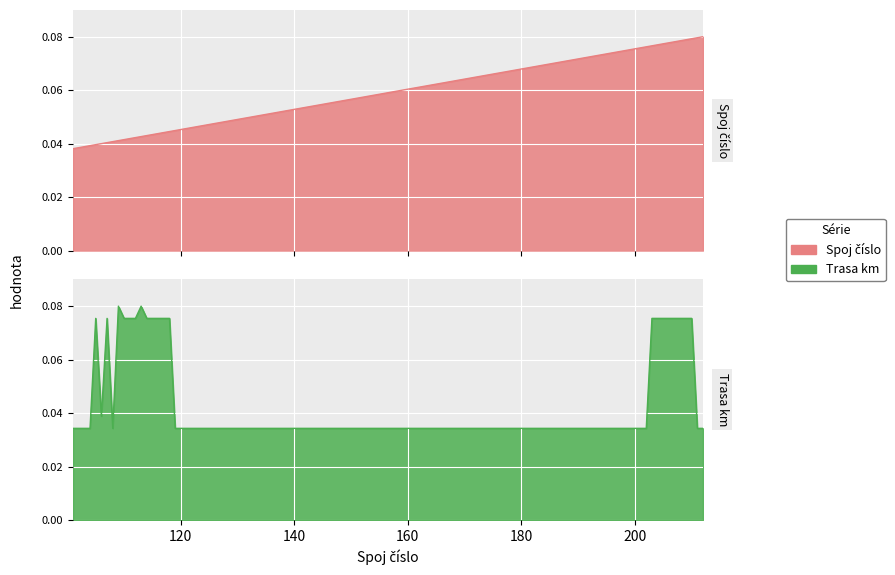

What is the sum of the trasa_km values at 110 and 212?

0.1